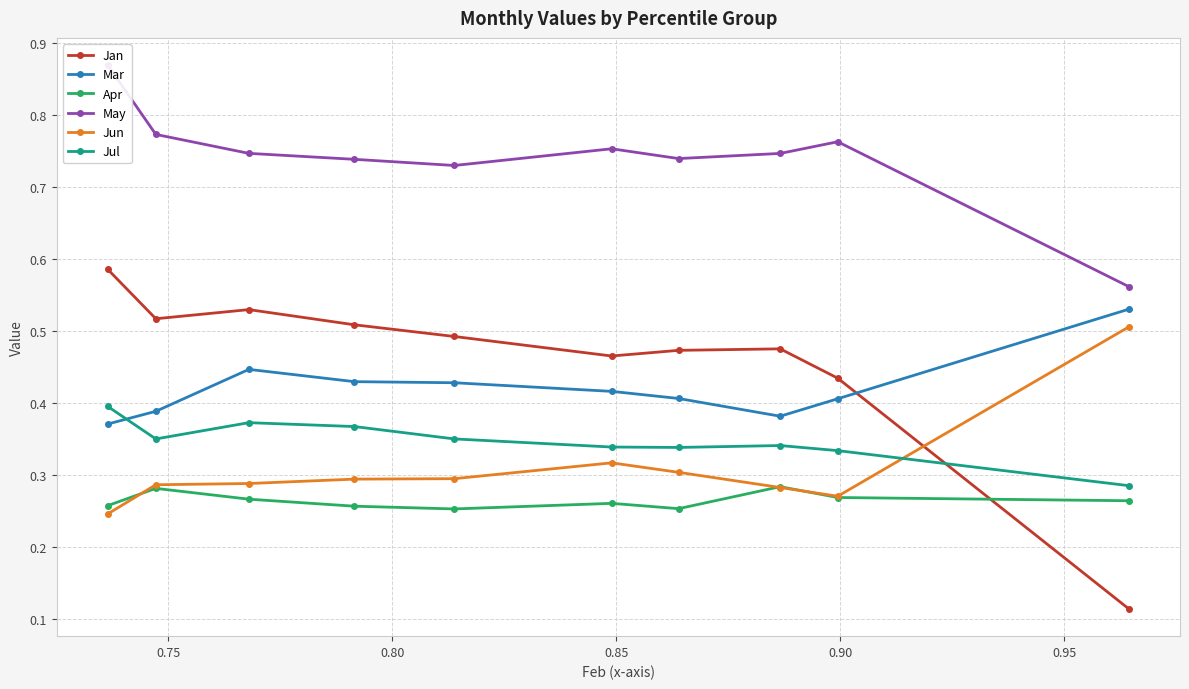

How many Jun values are between 0 and 1?

10